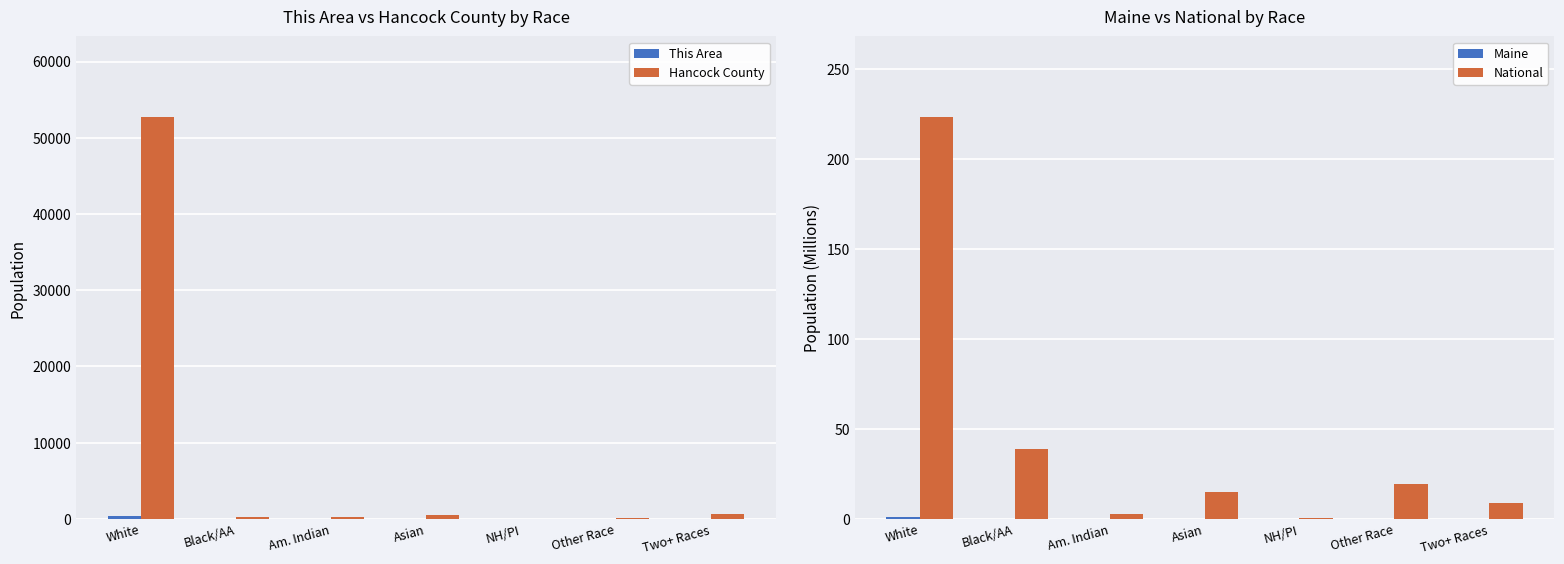

Rank the series by their maximum value, from lowest to highest.

Maine, National, This Area, Hancock County